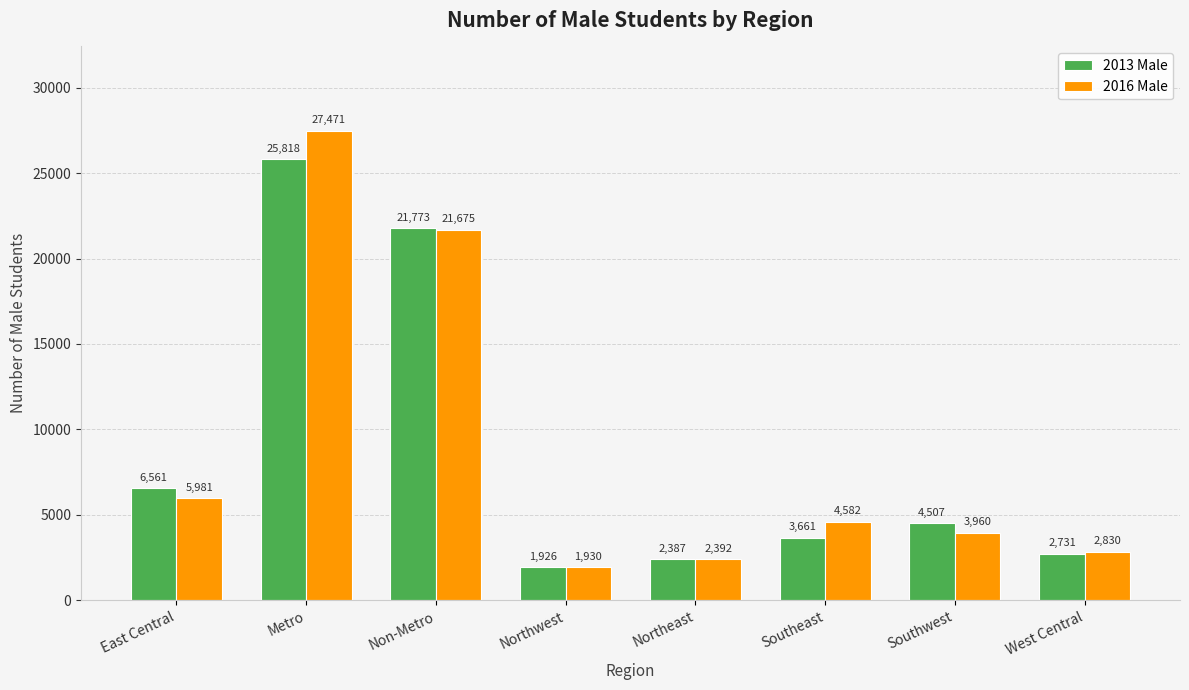

Reading right to left, list all the values displayed in this chart.

2013 Male: West Central=2731	Southwest=4507	Southeast=3661	Northeast=2387	Northwest=1926	Non-Metro=21773	Metro=25818	East Central=6561
2016 Male: West Central=2830	Southwest=3960	Southeast=4582	Northeast=2392	Northwest=1930	Non-Metro=21675	Metro=27471	East Central=5981